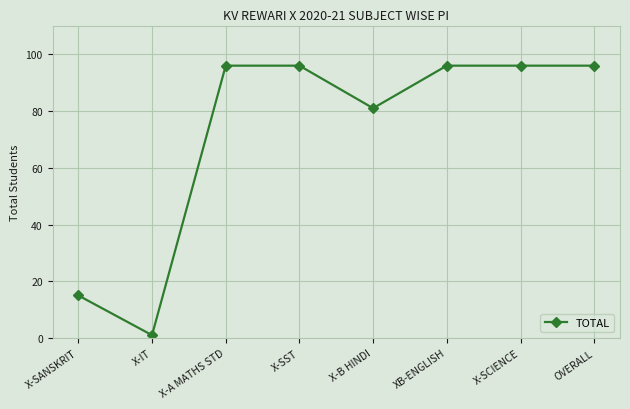

What is the ratio of the value at X-SST to the value at OVERALL?

1.0